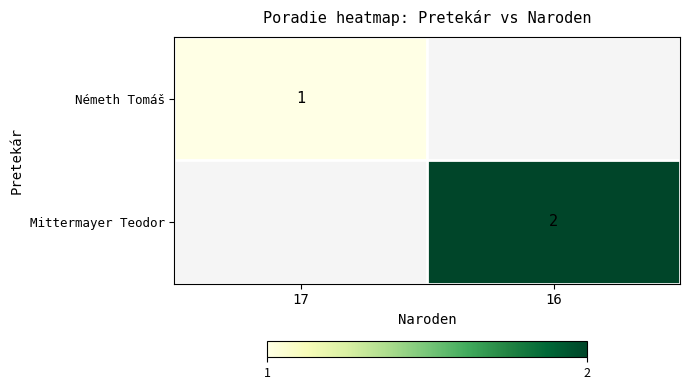

The Mittermayer Teodor series shows 3 at 16. True or false?

False